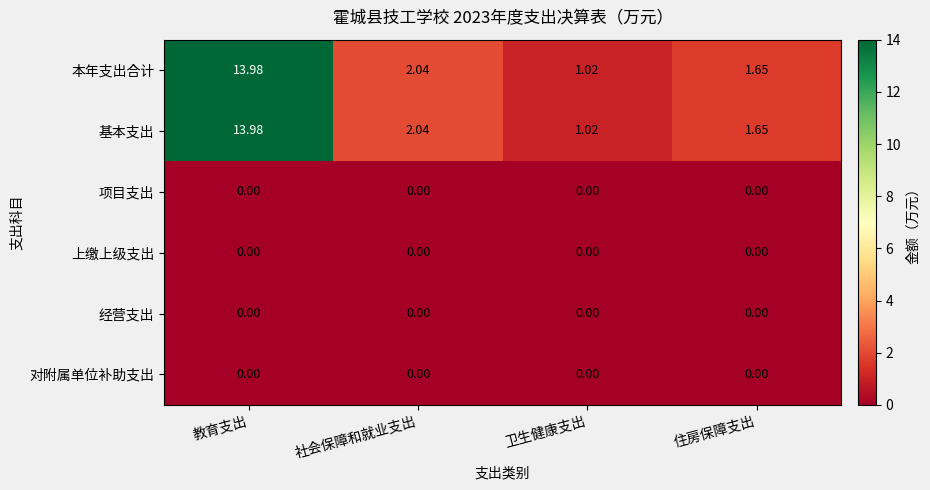

What is the maximum value shown in the chart?

14.0